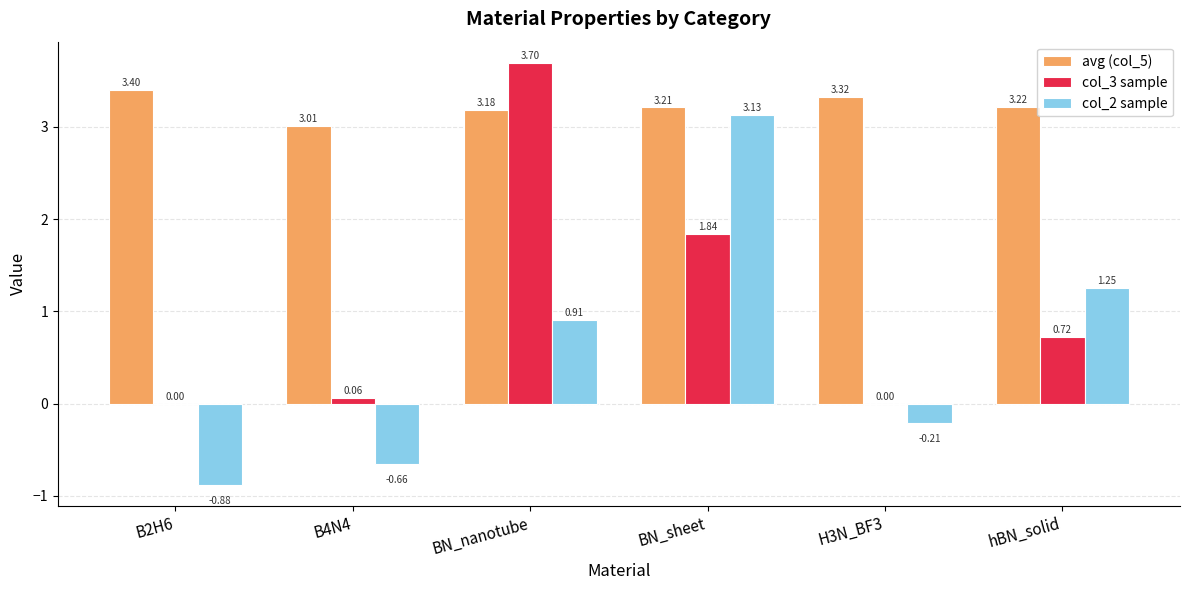

At which label does col_3 sample reach its peak?

BN_nanotube